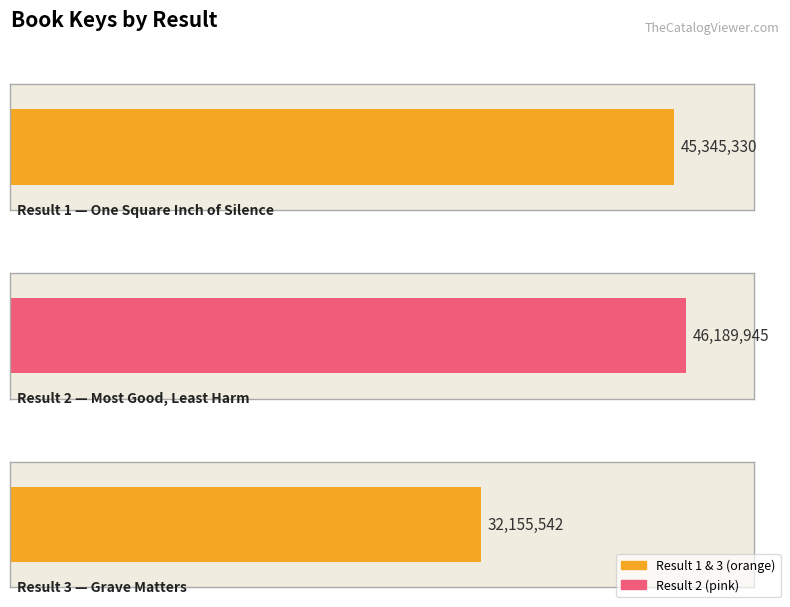

Reading right to left, extract all data points from this chart.

32155542	46189945	45345330